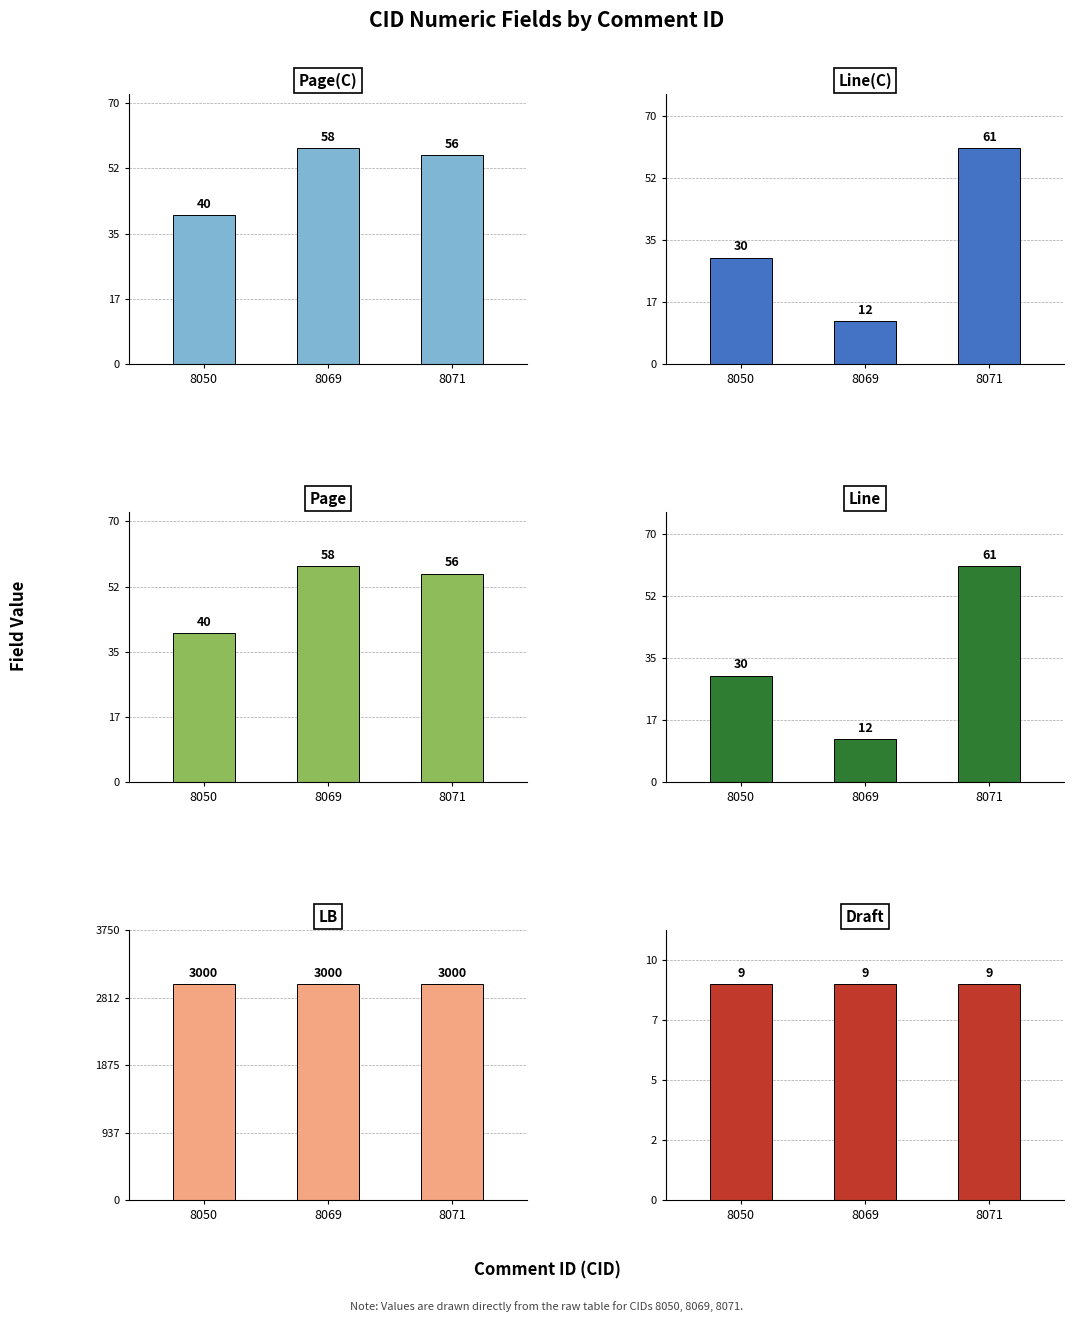

What is the value of the LB bar at the 1st from the left?

3000